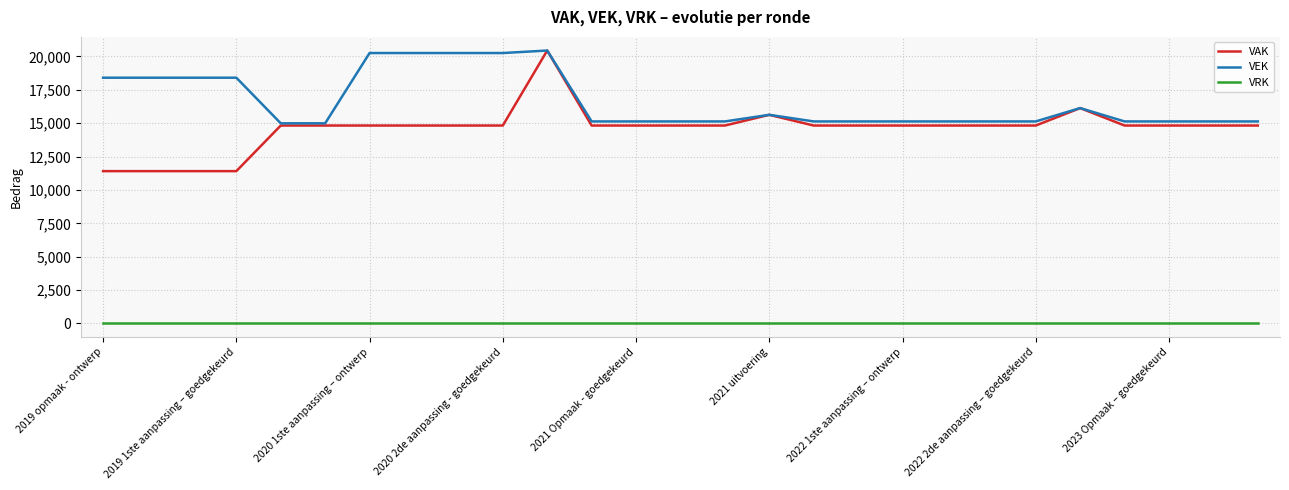

Which series has the largest total across all categories?

VEK